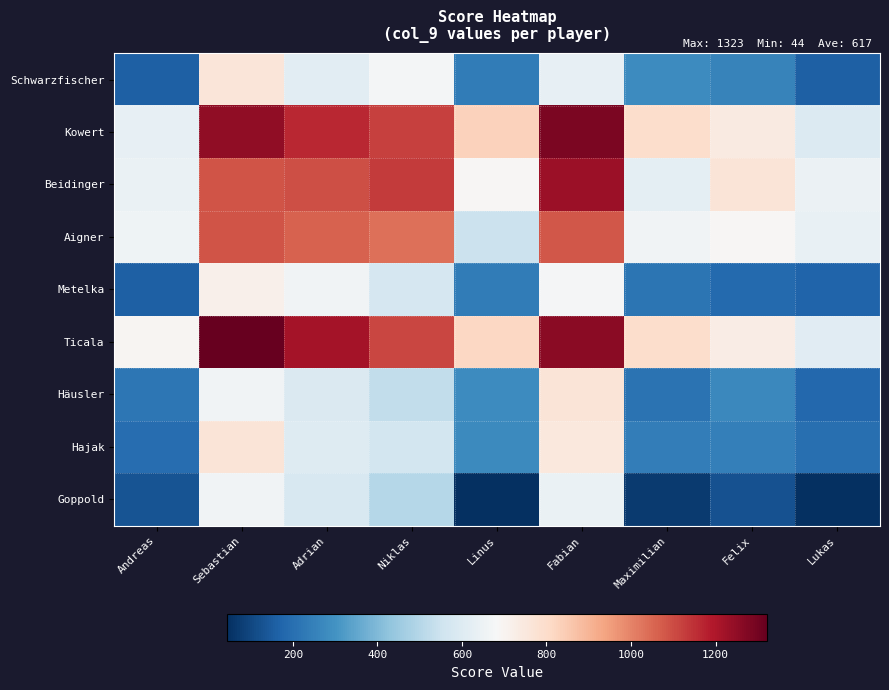

How many categories are shown in the chart?

9